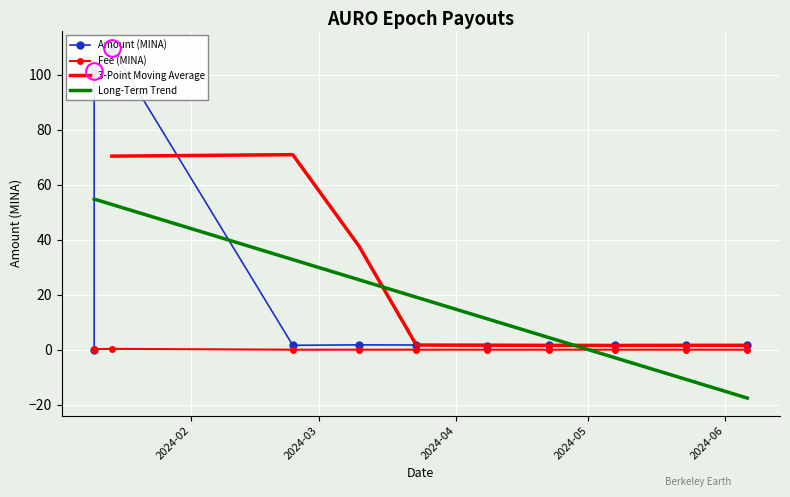

At which category does Amount reach its first local valley?

2024-02-24